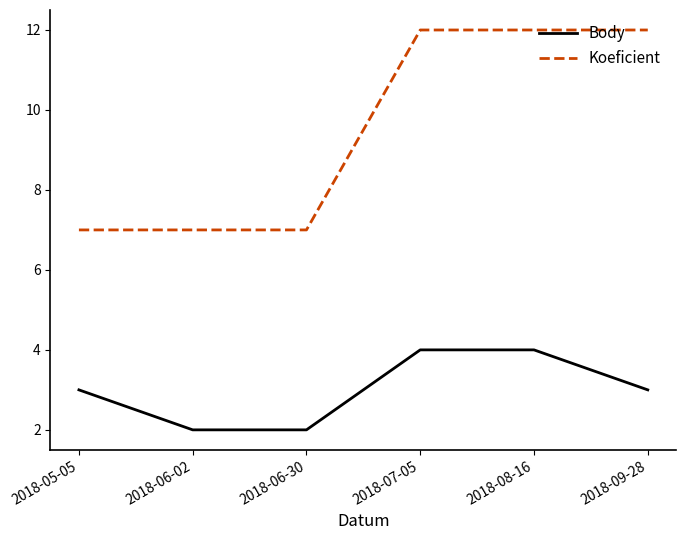

What is the maximum value shown in the chart?

12